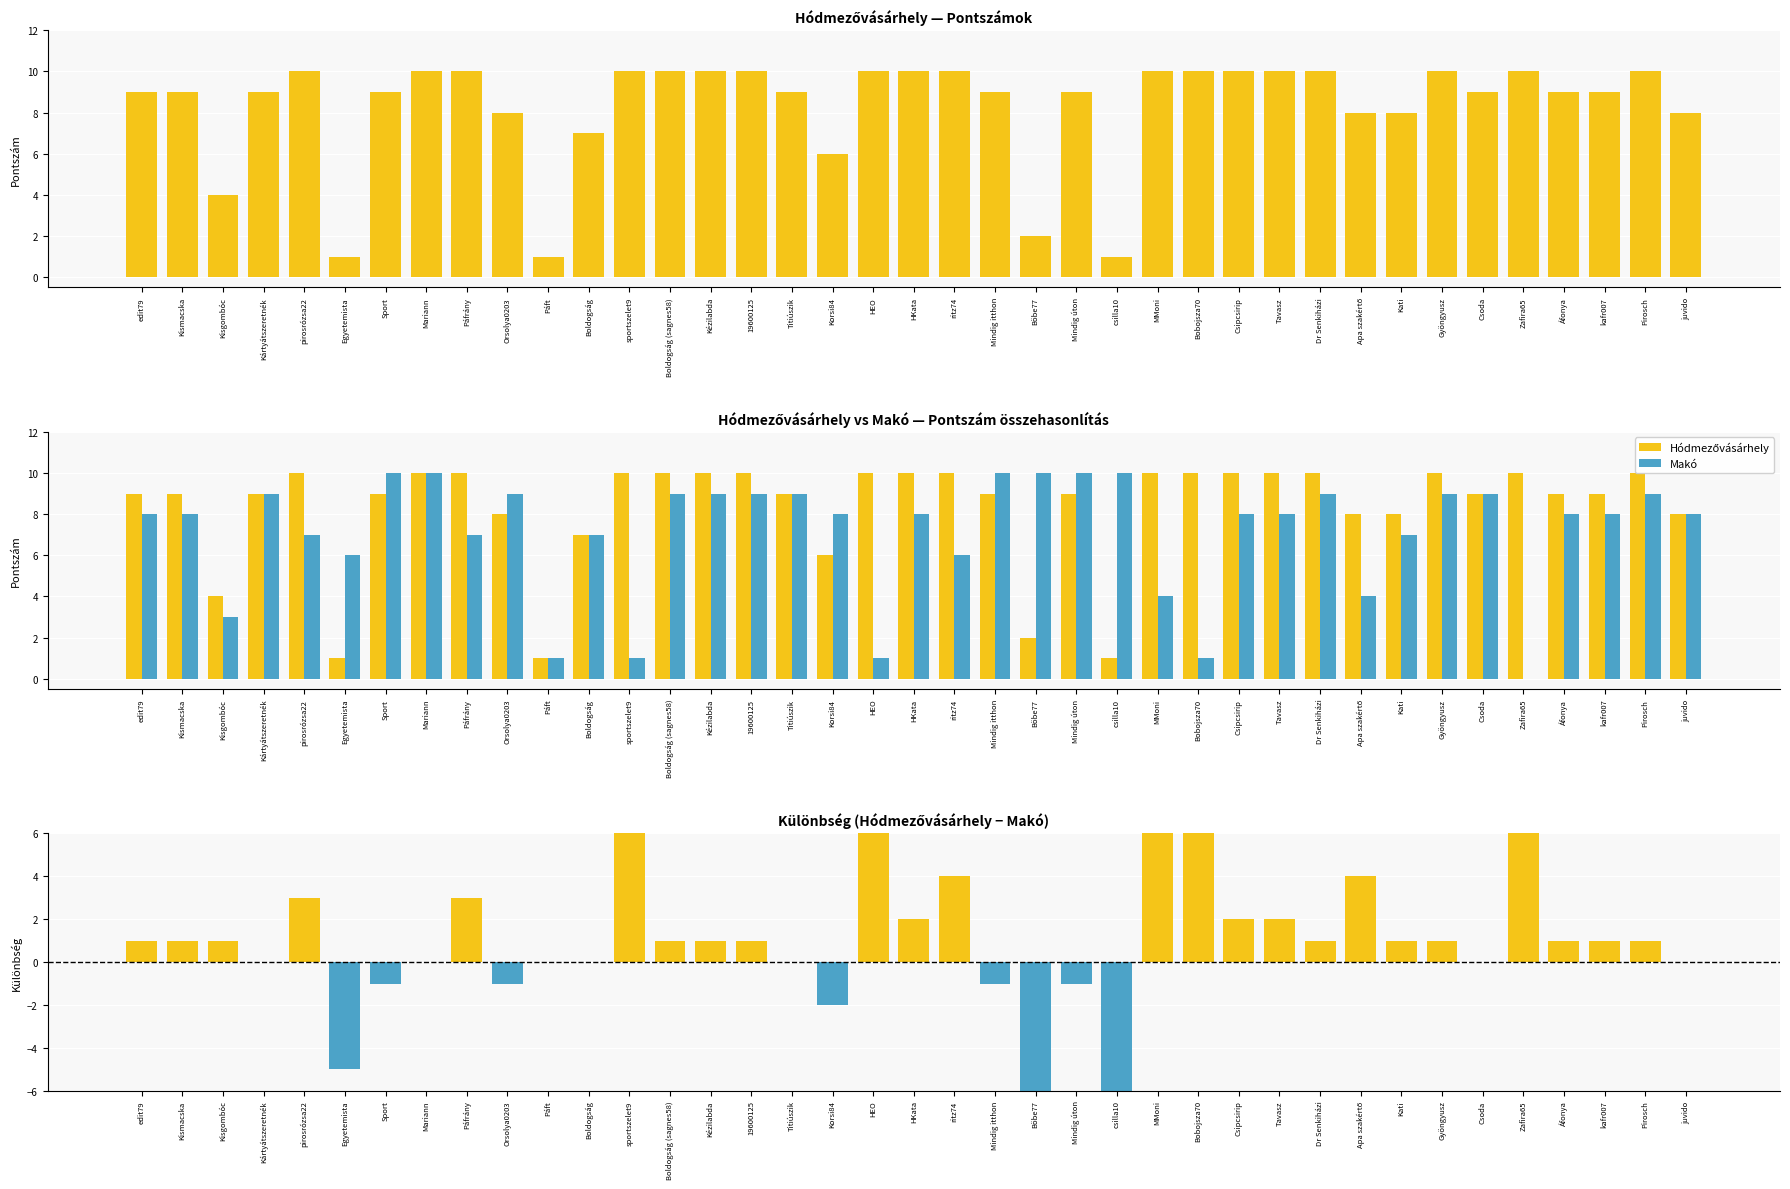

List the series in order of their overall mean, highest first.

Hódmezővásárhely, Makó